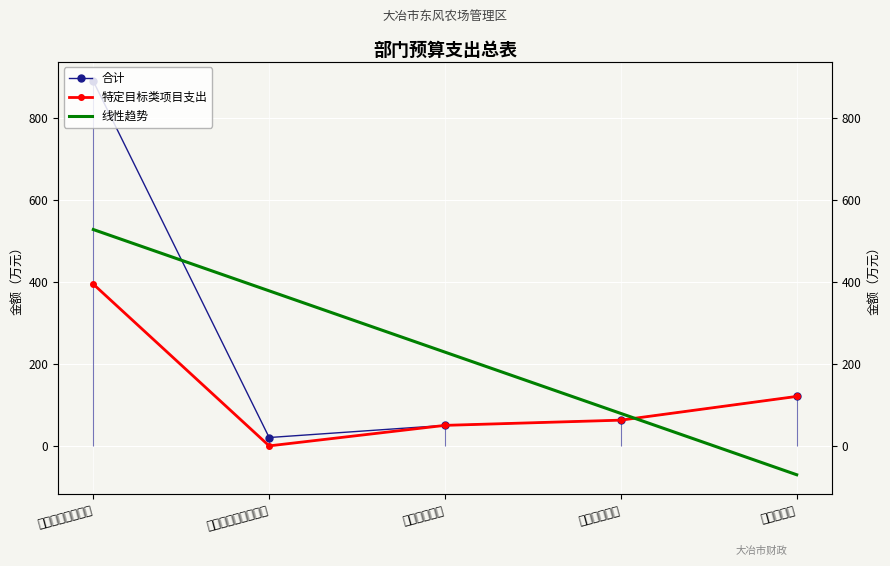

The 线性趋势 series shows 264.1 at 社会保障和就业支出. True or false?

False